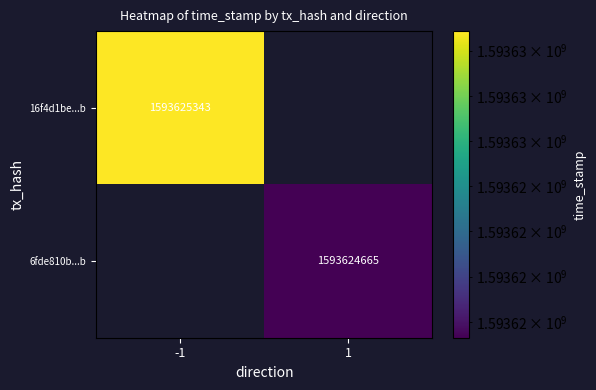

Reading right to left, extract all data points from this chart.

16f4d1be6579dd6dac67a848e57ee3532bc9e1b: time_stamp=1593625343	direction=-1
6fde810ba4b195ad70f105ff6d9de82d04cd754: time_stamp=1593624665	direction=1